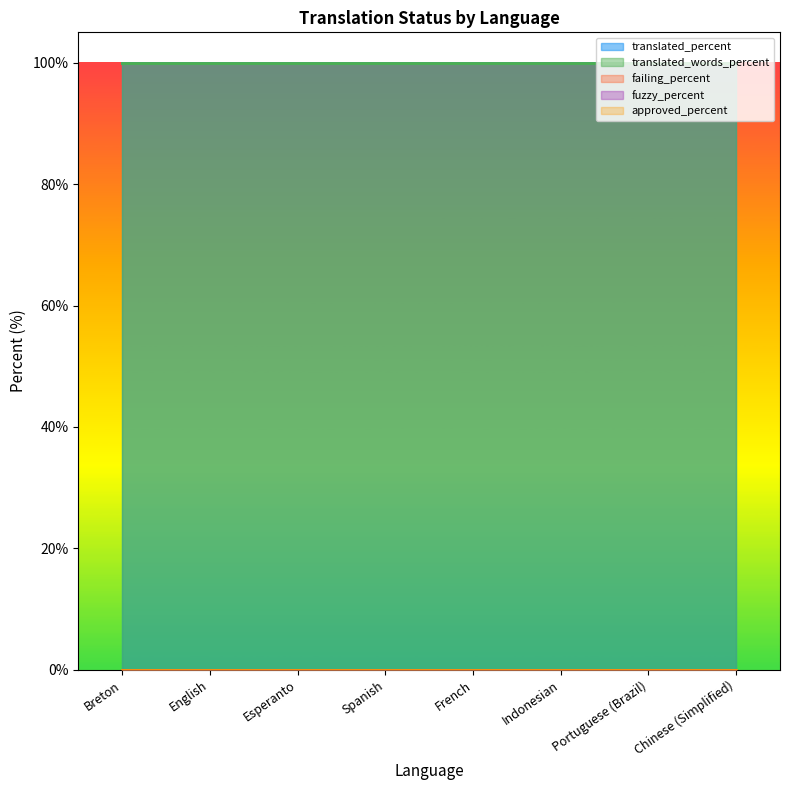

What are all the series names shown in the legend?

translated_percent, translated_words_percent, failing_percent, fuzzy_percent, approved_percent